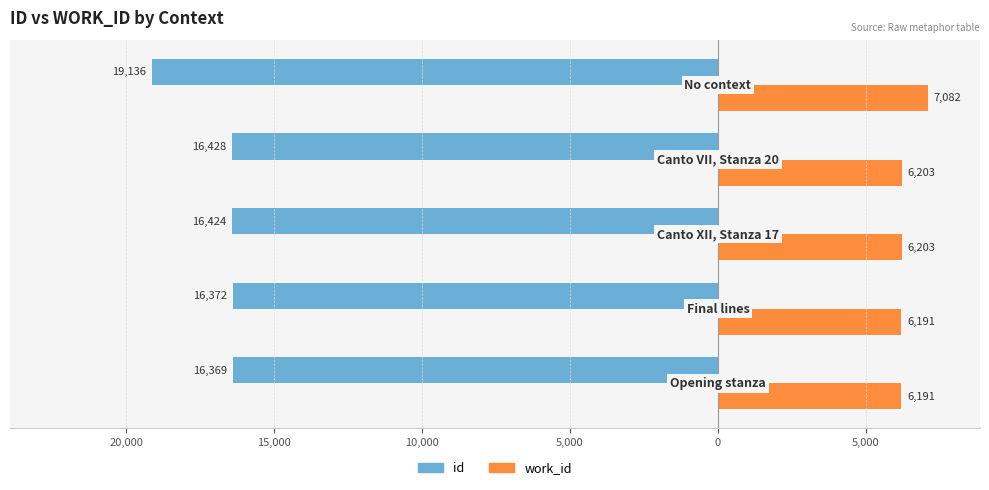

What is the value of the id bar at the 3rd from the left?

-16424